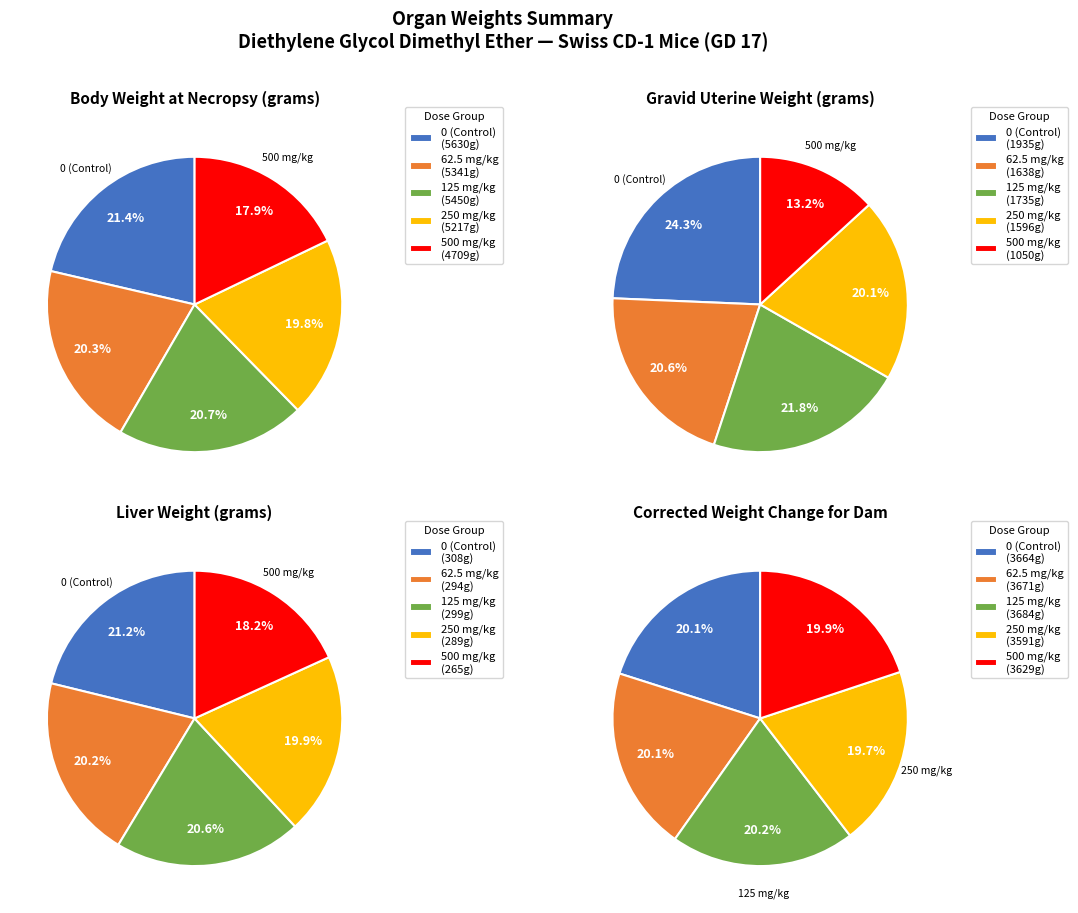

What percentage is the 250 mg/kg slice, to the nearest percent?

20%